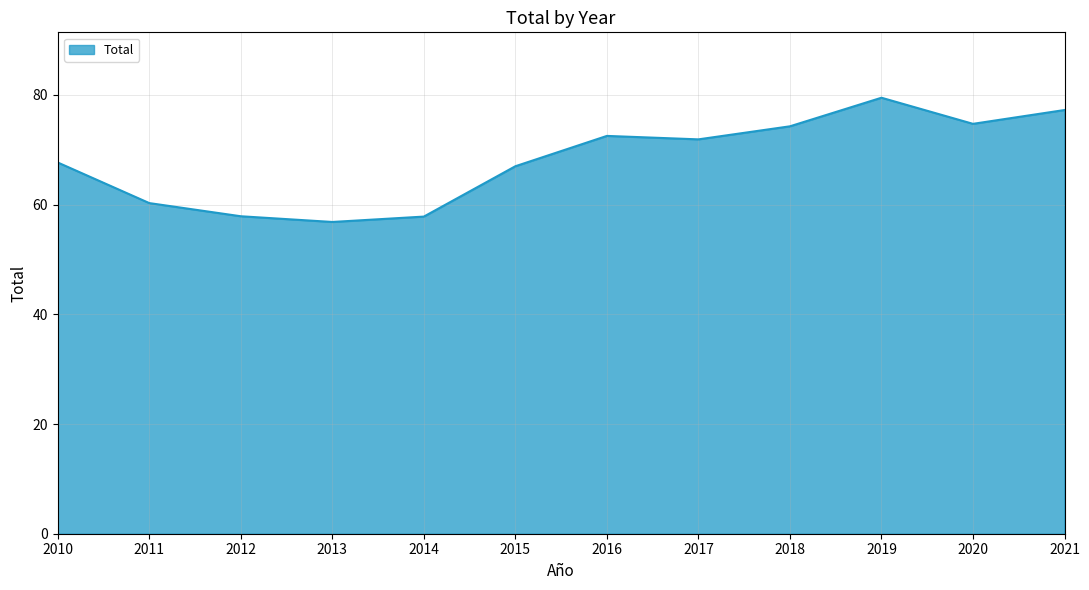

The value at 2013 is 56.8. True or false?

True